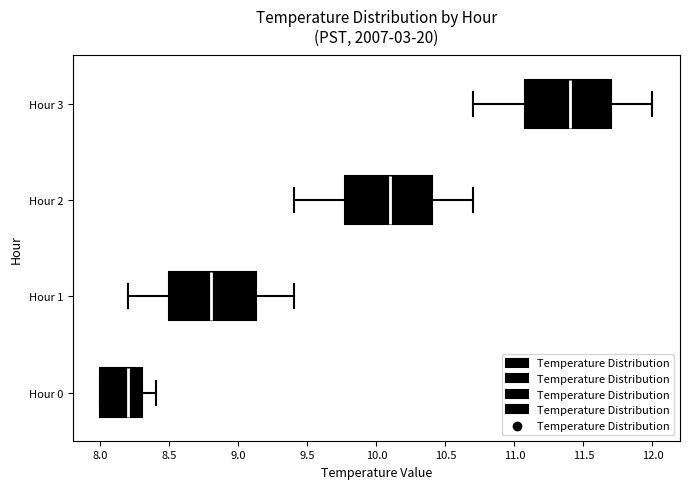

Where does the right whisker of the box for Hour 3 end on the x-axis? The values are not printed on the chart, so give them approximately, as read against the axis.

12.00